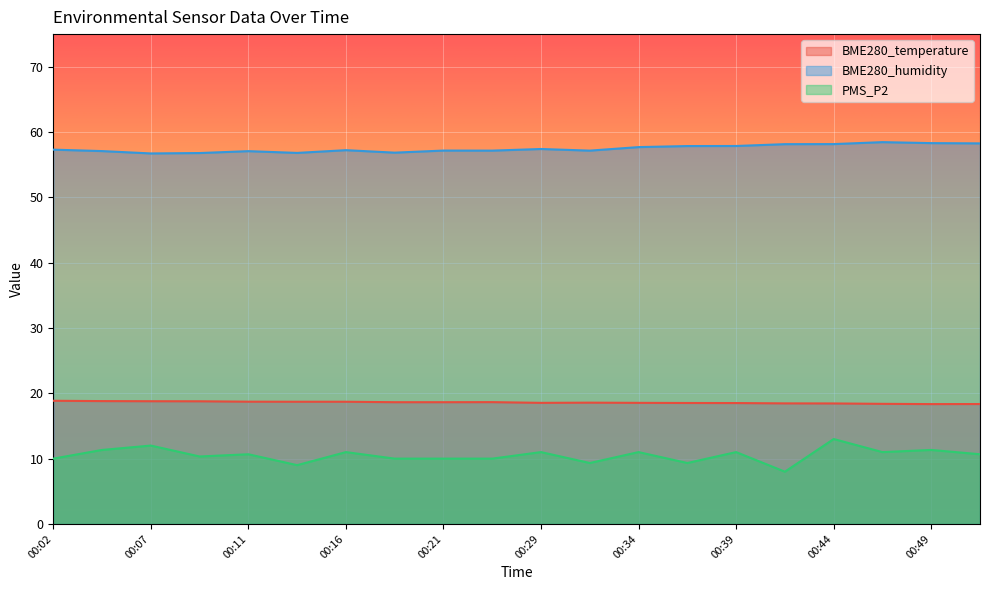

True or false: BME280_temperature and BME280_humidity cross at least once.

False